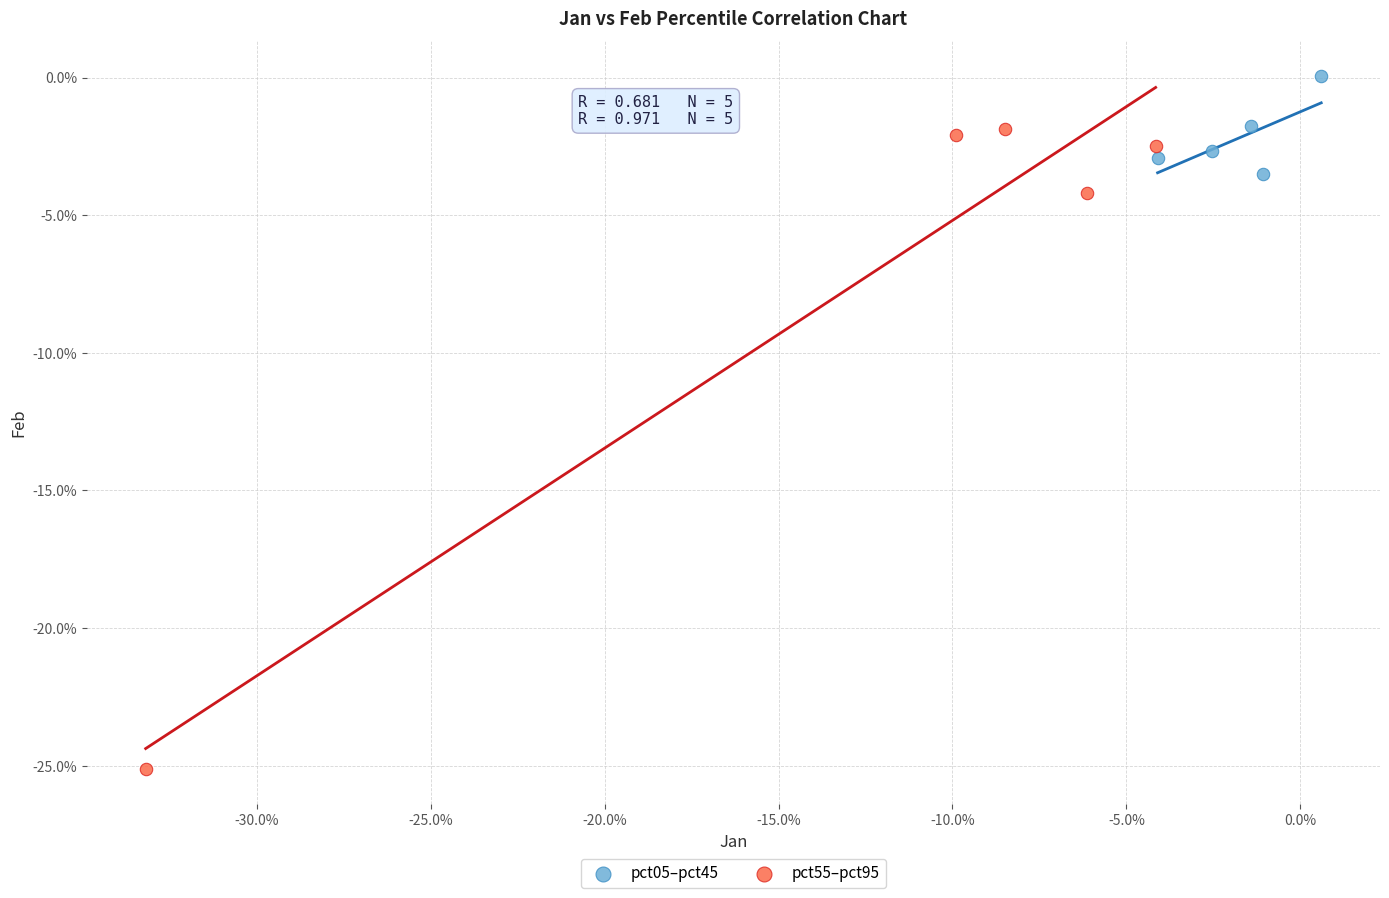

What are all the series names shown in the legend?

pct05–pct45, pct55–pct95